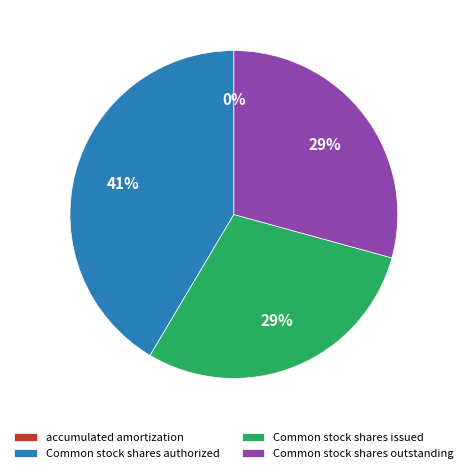

What percentage is the Common stock shares outstanding slice, to the nearest percent?

29%